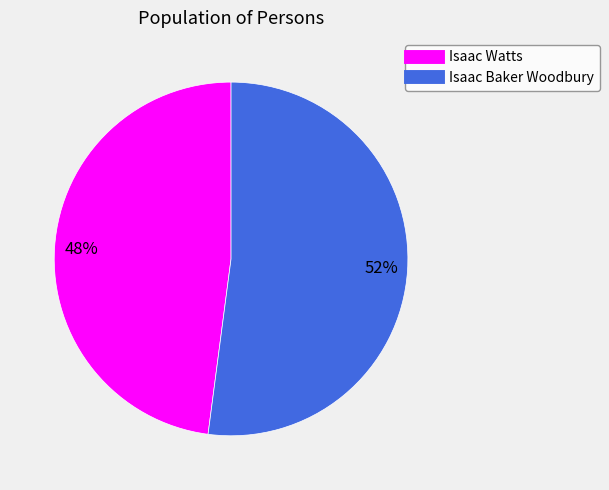

Is there any slice that represents more than half of the pie?

Yes